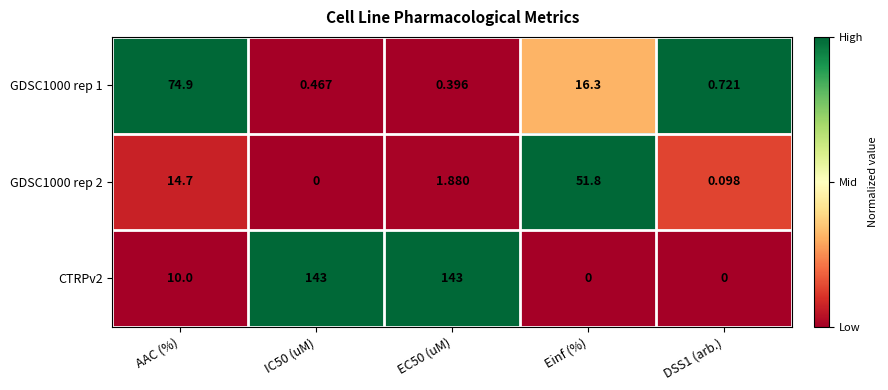

Which category has the highest value in the GDSC1000 rep 1 series?

AAC (%)